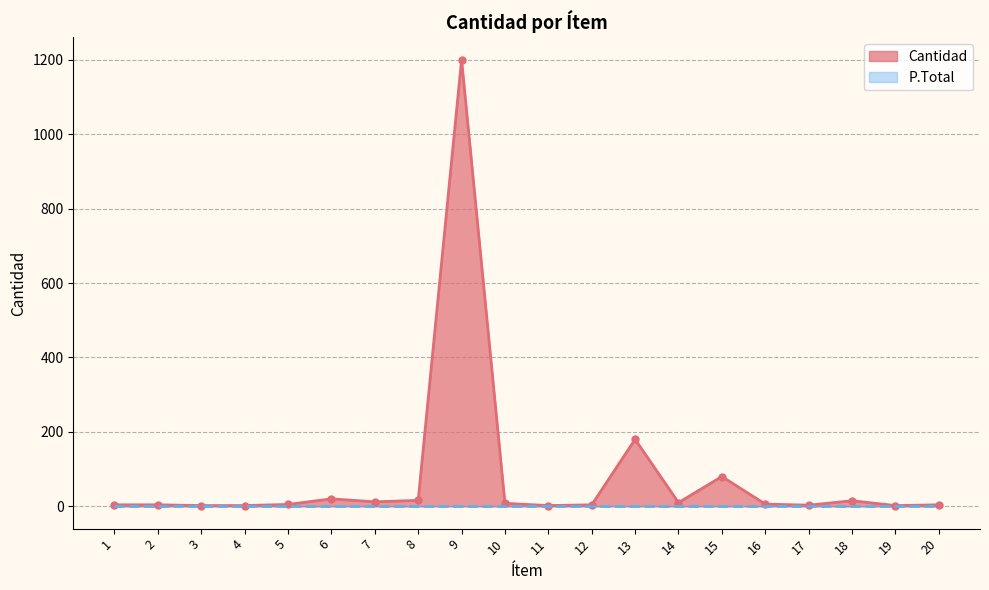

True or false: the data has more than 0 interior local peaks.

True